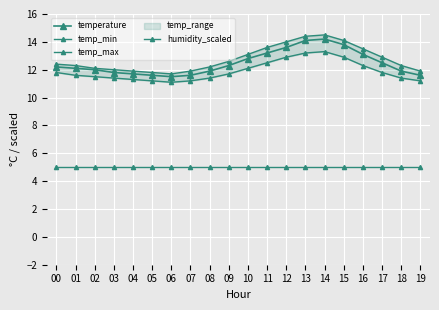

What is the minimum value shown in the chart?

5.0